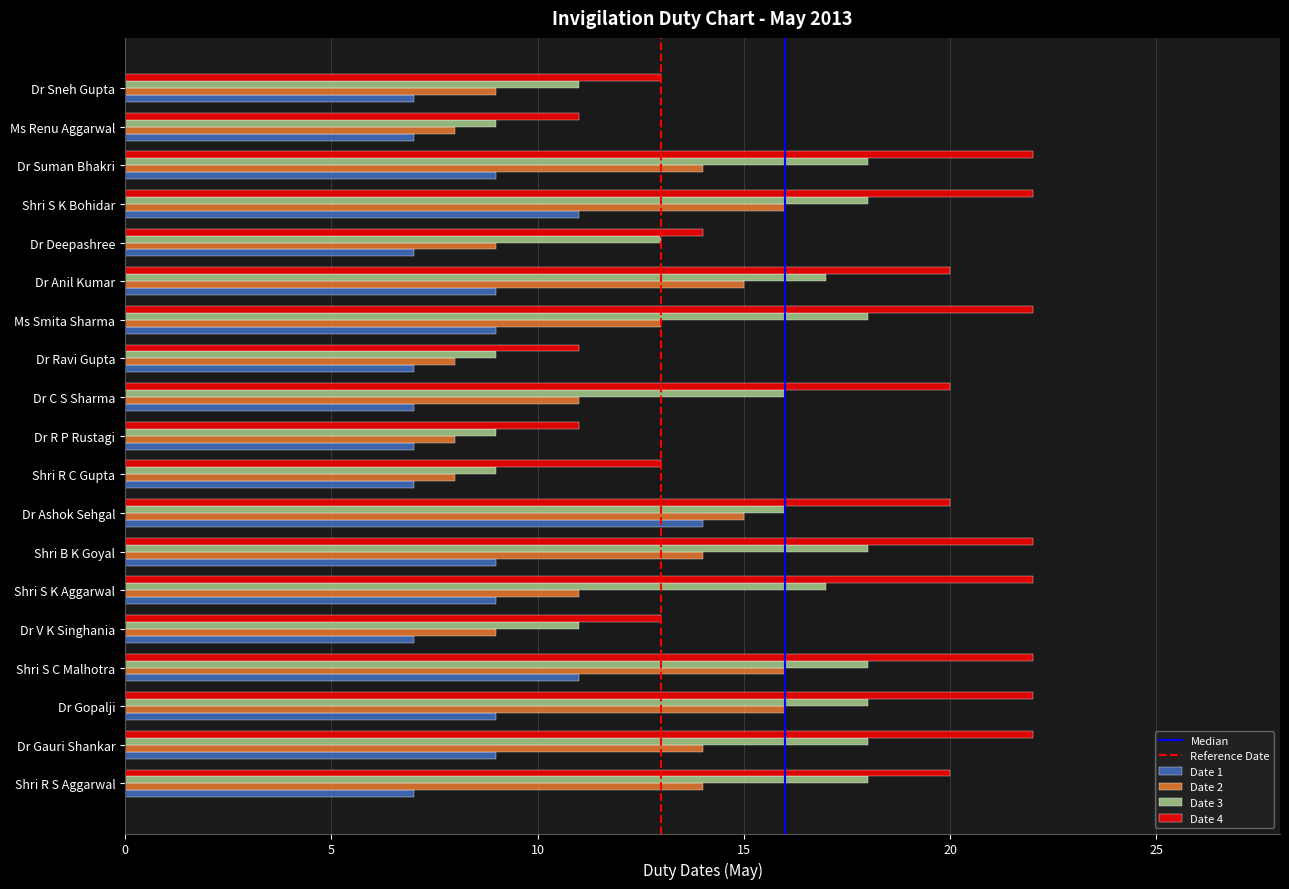

What is the sum of all Date 4 values?

342